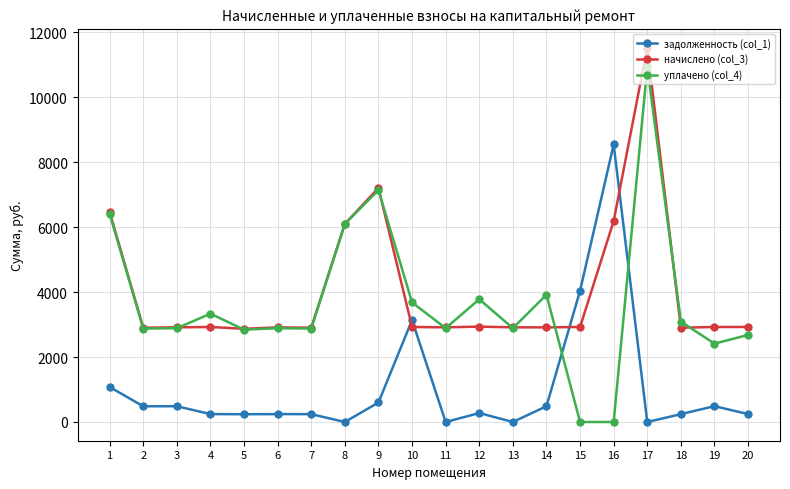

What is the maximum value shown in the chart?

11527.5